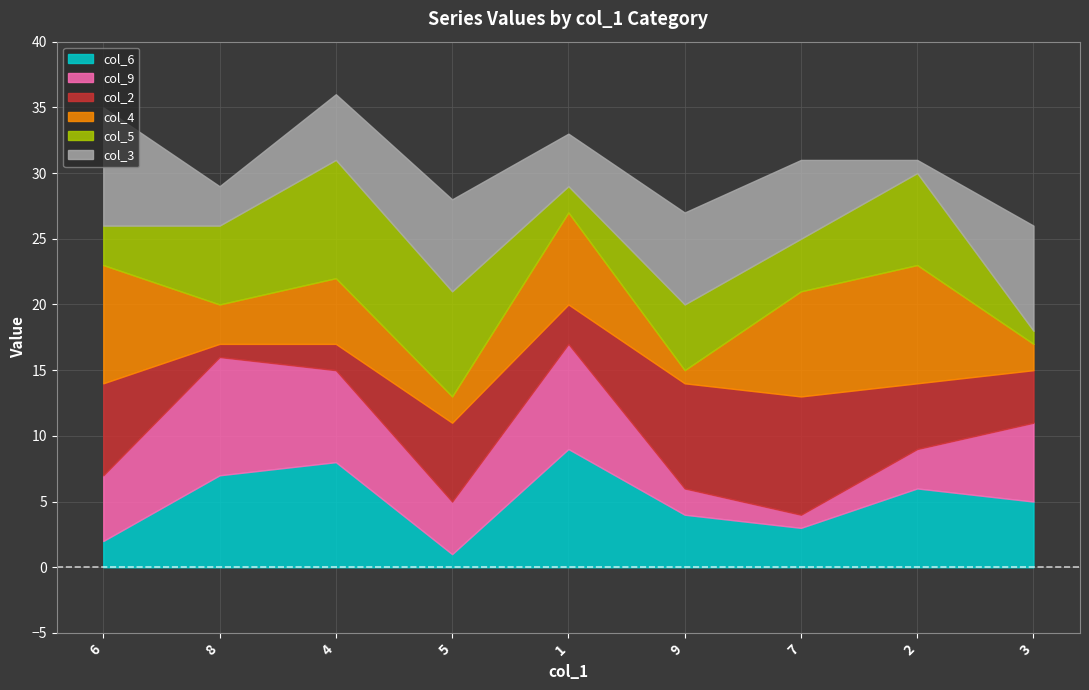

What is the difference between the maximum and minimum values in the col_5 series?

8